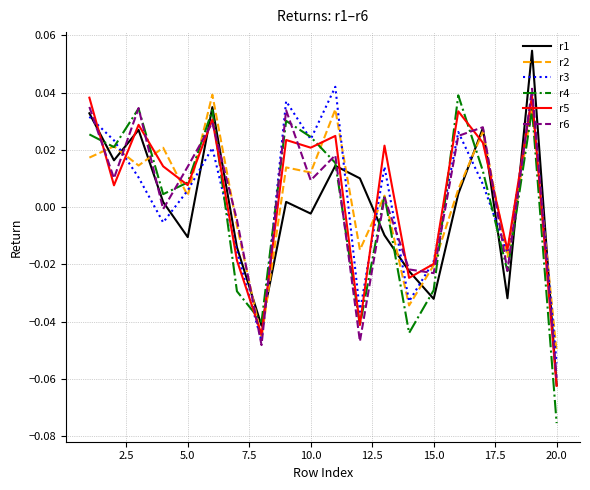

What is the difference between the maximum and second lowest values in the r5 series?

0.1